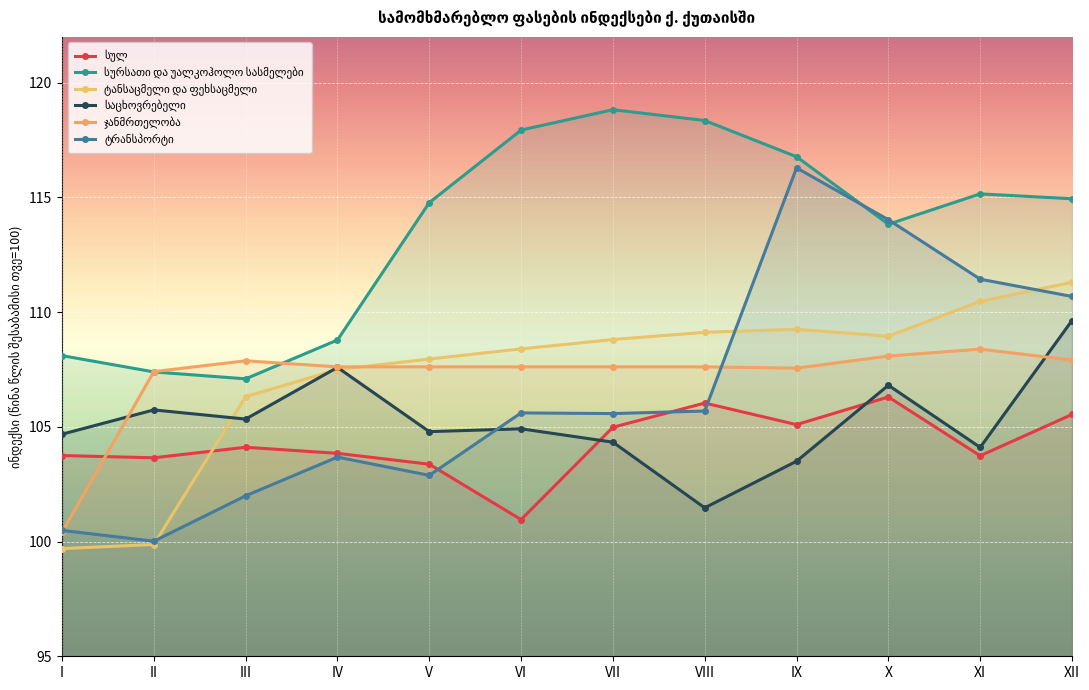

True or false: საცხოვრებელი has more than 2 interior local peaks.

True